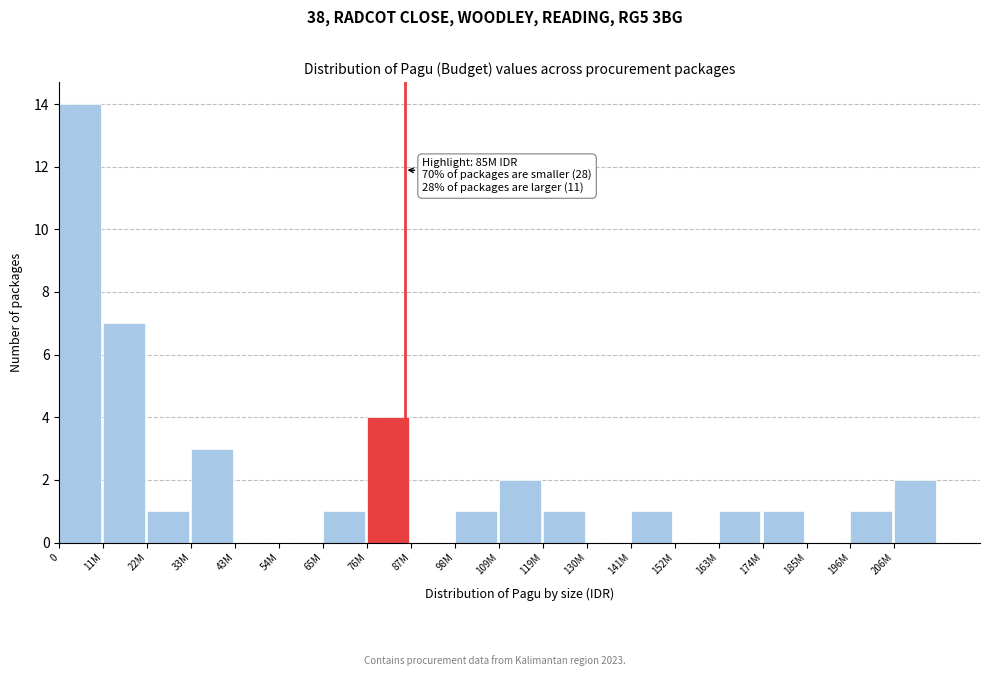

Reading left to right, list all the values displayed in this chart.

0=14	11M=7	22M=1	33M=3	43M=0	54M=0	65M=1	76M=4	87M=0	98M=1	109M=2	119M=1	130M=0	141M=1	152M=0	163M=1	174M=1	185M=0	196M=1	206M=2